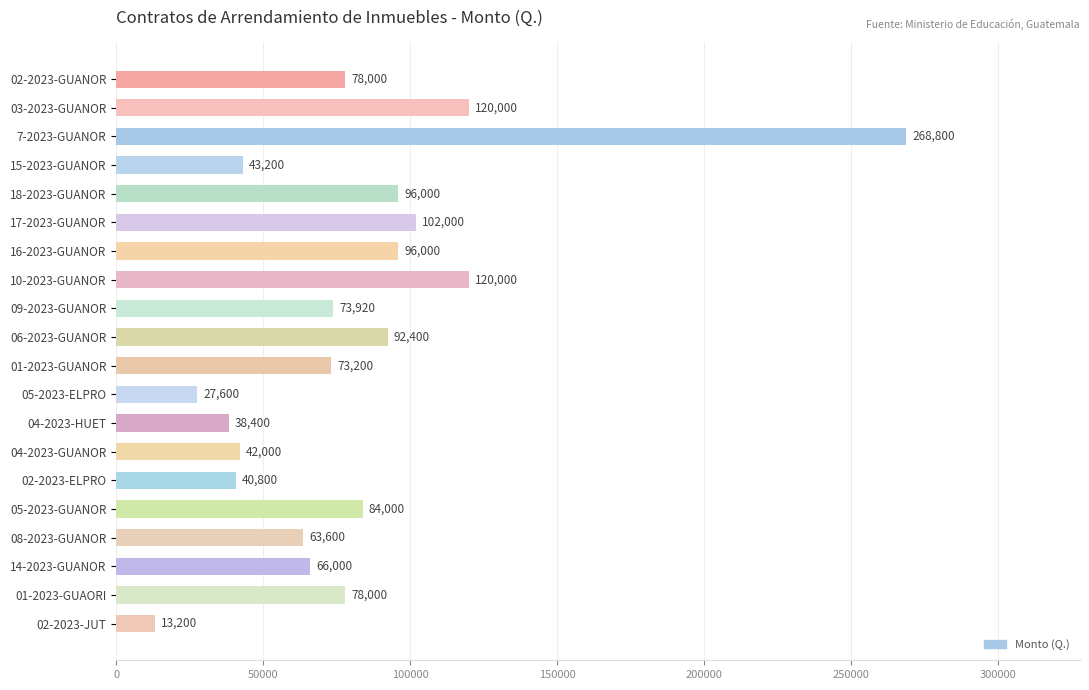

What is the difference between the maximum and second lowest values?

241200